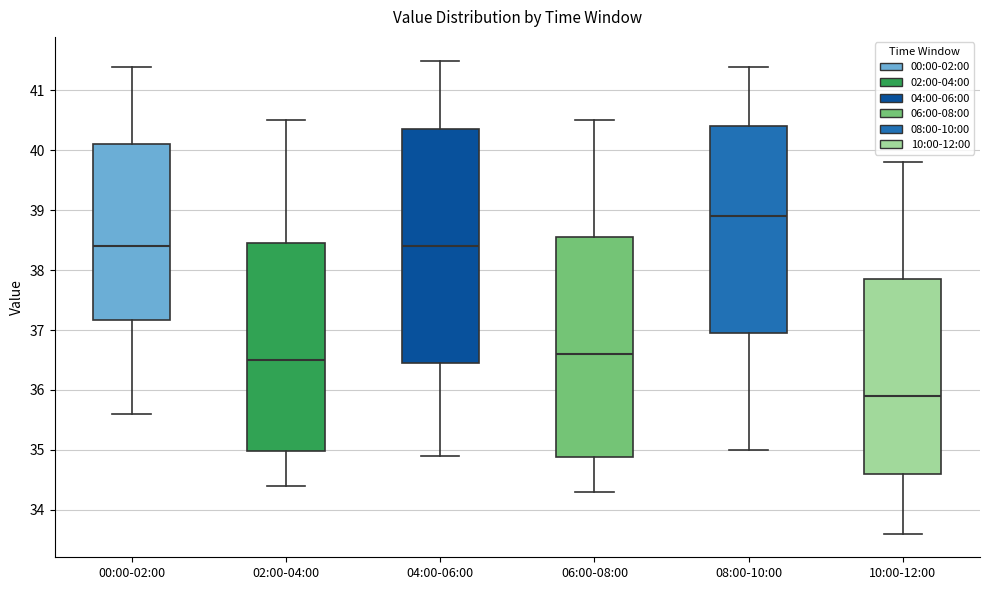

Which box's median line is the highest?

08:00-10:00